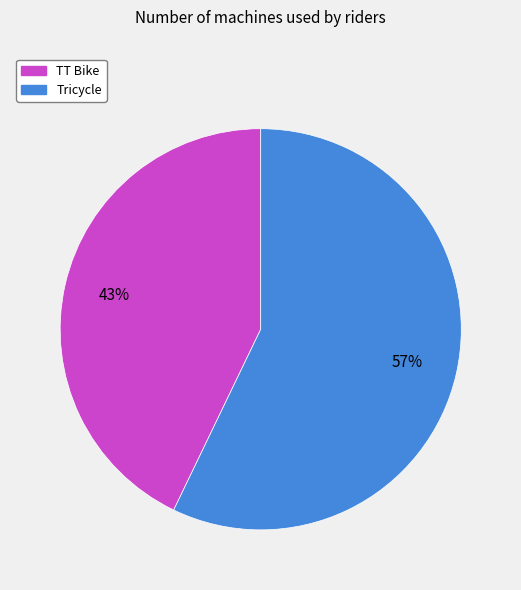

Approximately how many times larger is the value at Tricycle compared to TT Bike?

1.3